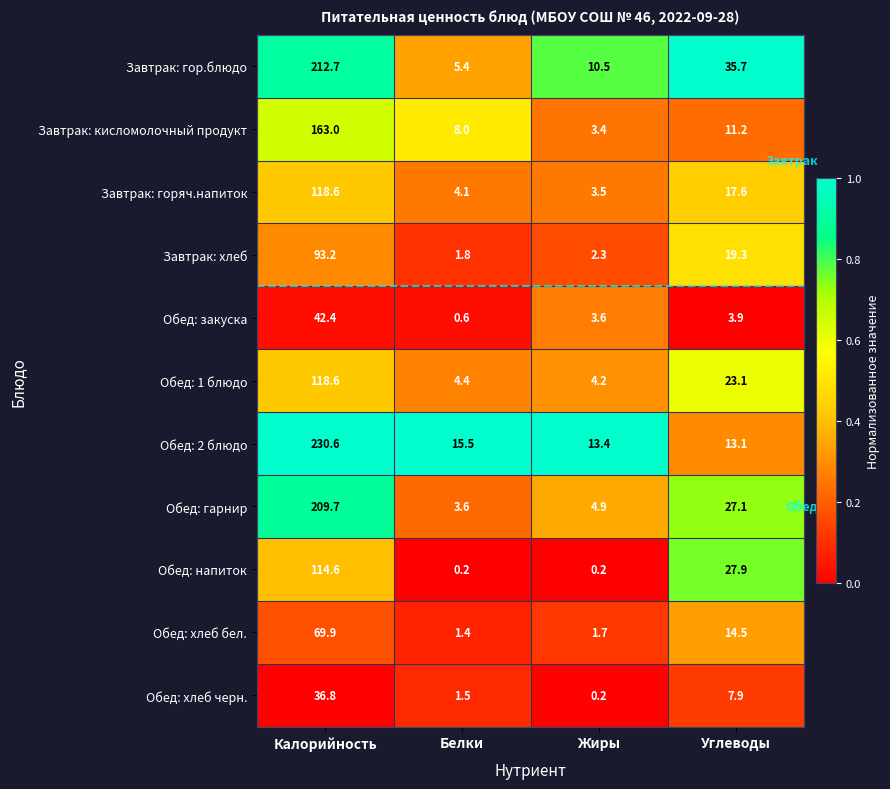

Which series changed the most between Калорийность and Углеводы?

Обед: 2 блюдо